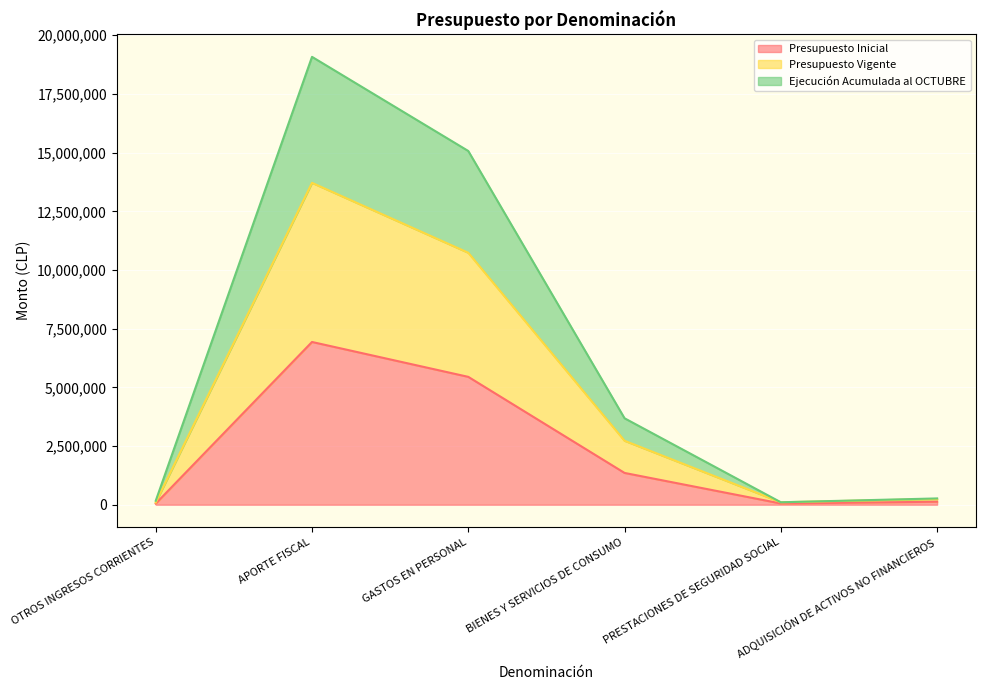

At which category does Ejecución Acumulada al OCTUBRE reach its first local valley?

PRESTACIONES DE SEGURIDAD SOCIAL